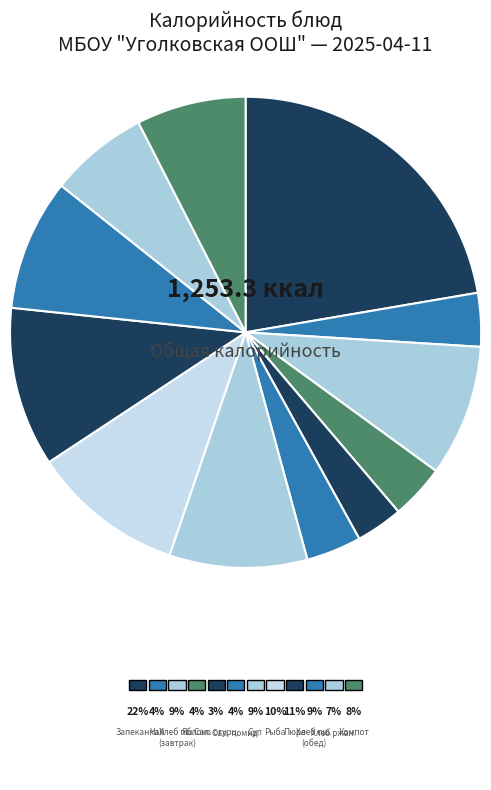

Rank the categories by value from highest to lowest.

Запеканка из творога, Картофельное пюре, Рыба припущенная с овощами, Суп Крестьянский, Хлеб пшеничный (завтрак), Хлеб пшеничный (обед), Компот из сухофруктов, Хлеб ржаной, Салат из свежих помидоров, Яблоко, Чай с сахаром и лимоном, Салат из свежих огурцов